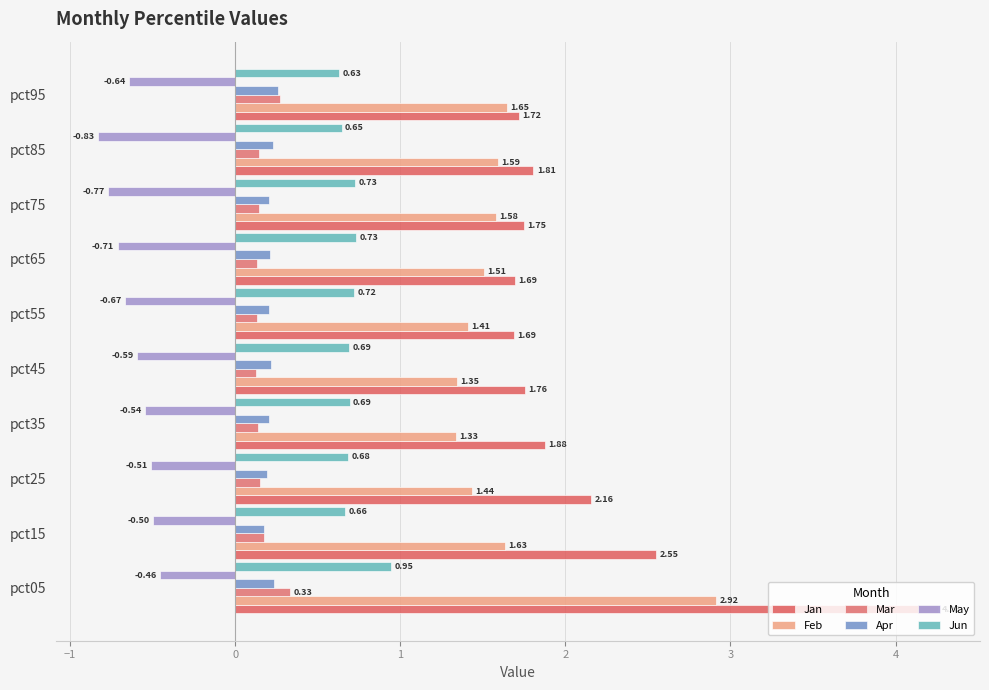

Count the number of data series in this chart.

6